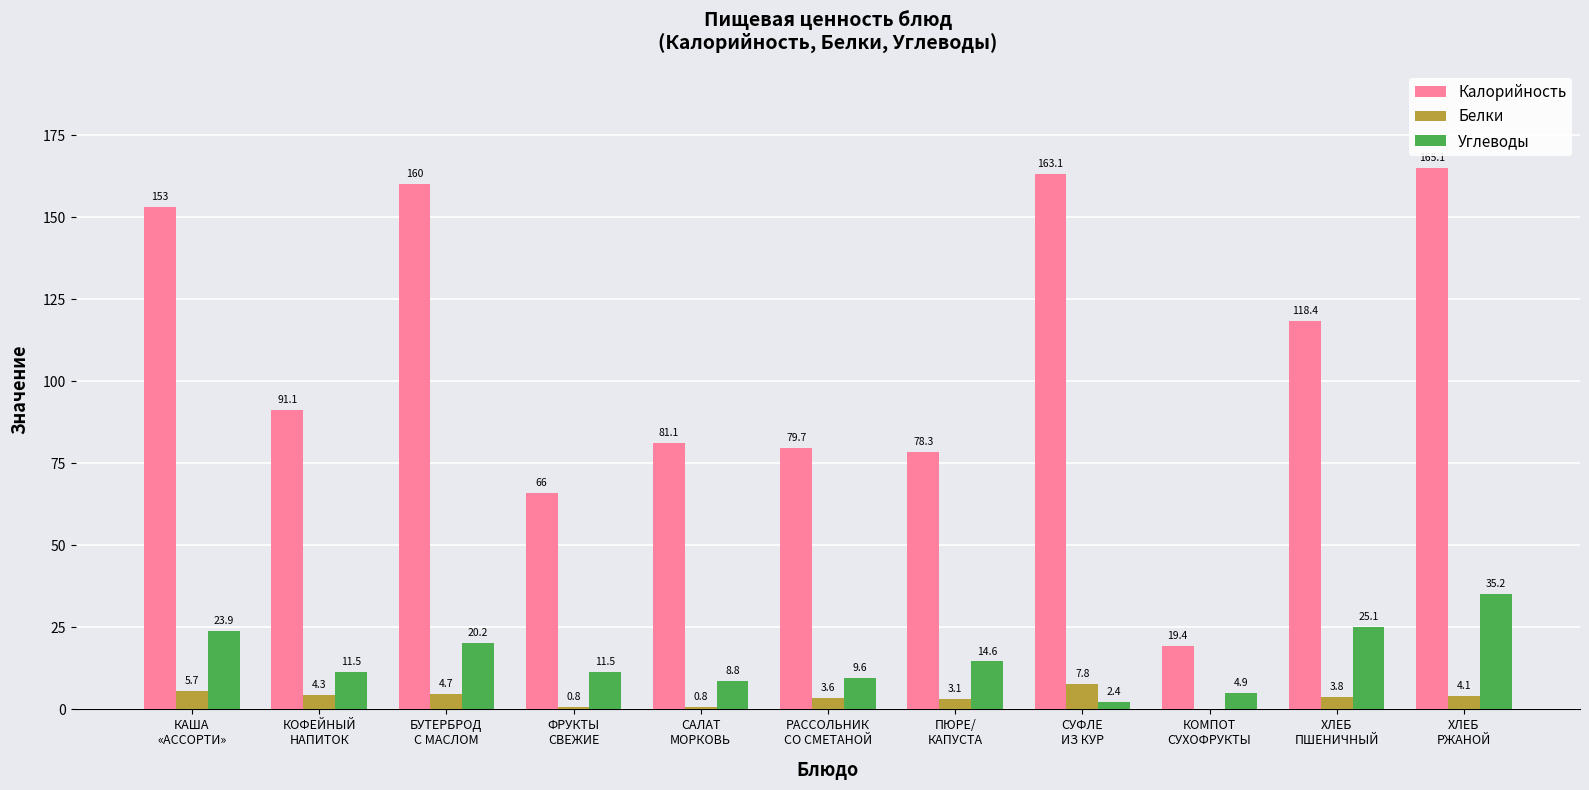

Reading right to left, what are all the values shown in this chart?

Калорийность: 165.1	118.4	19.4	163.1	78.3	79.7	81.1	66.0	160.0	91.1	153.0
Белки: 4.1	3.8	0.0	7.8	3.1	3.6	0.8	0.8	4.7	4.3	5.7
Углеводы: 35.2	25.1	4.9	2.4	14.6	9.6	8.8	11.5	20.2	11.5	23.9